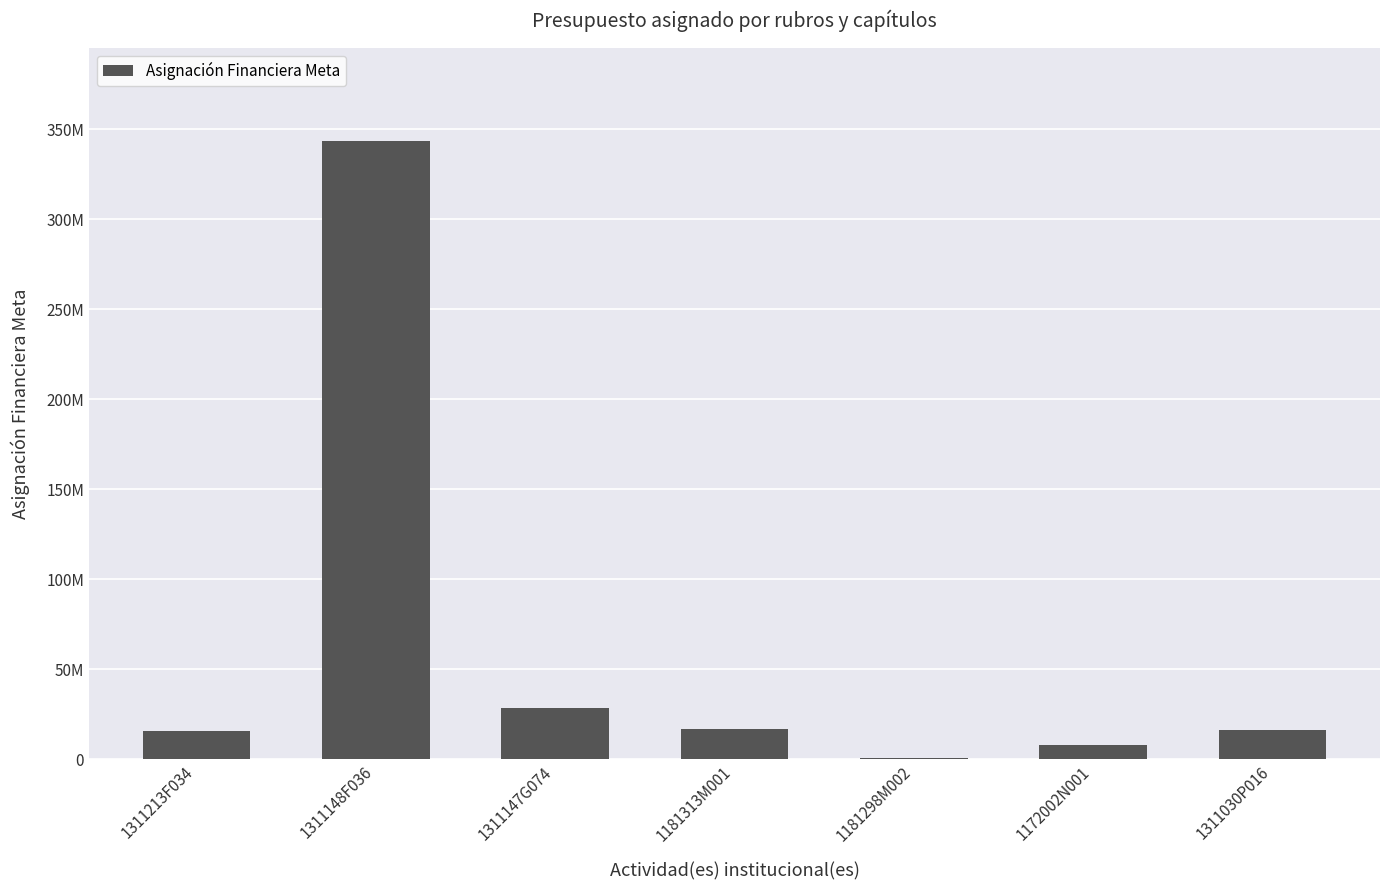

Where is the data nearest to the value 171902573?

1311147G074